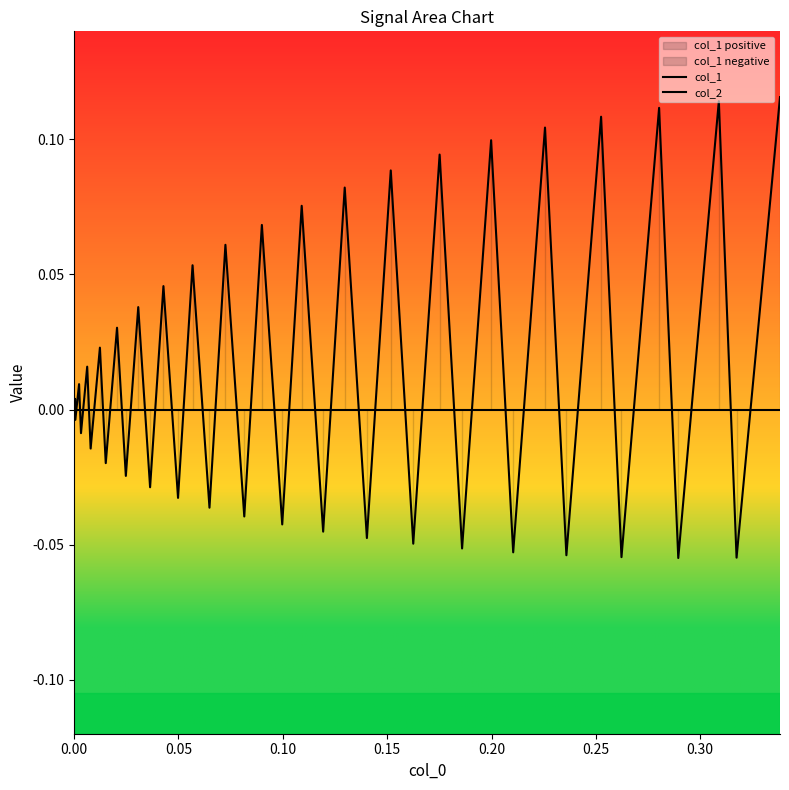

Which series has the widest spread of values?

col_1